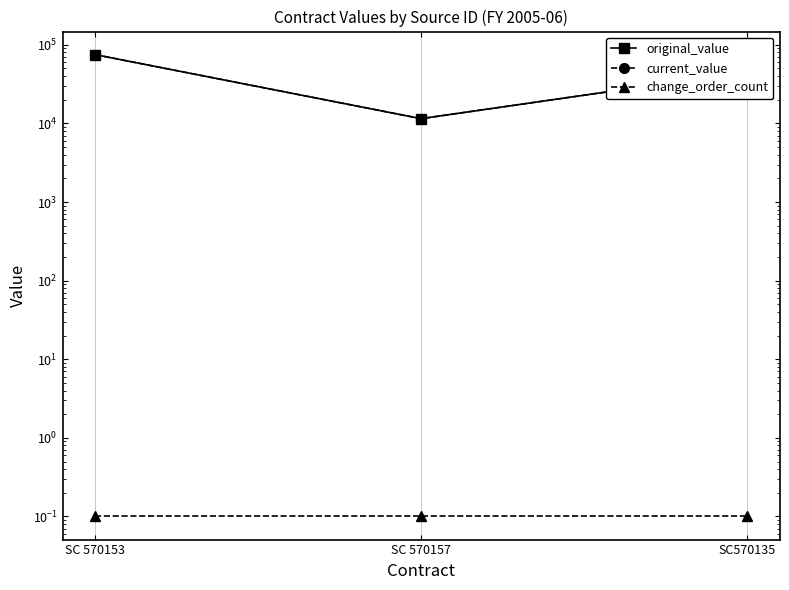

What position from the left is SC 570153?

1